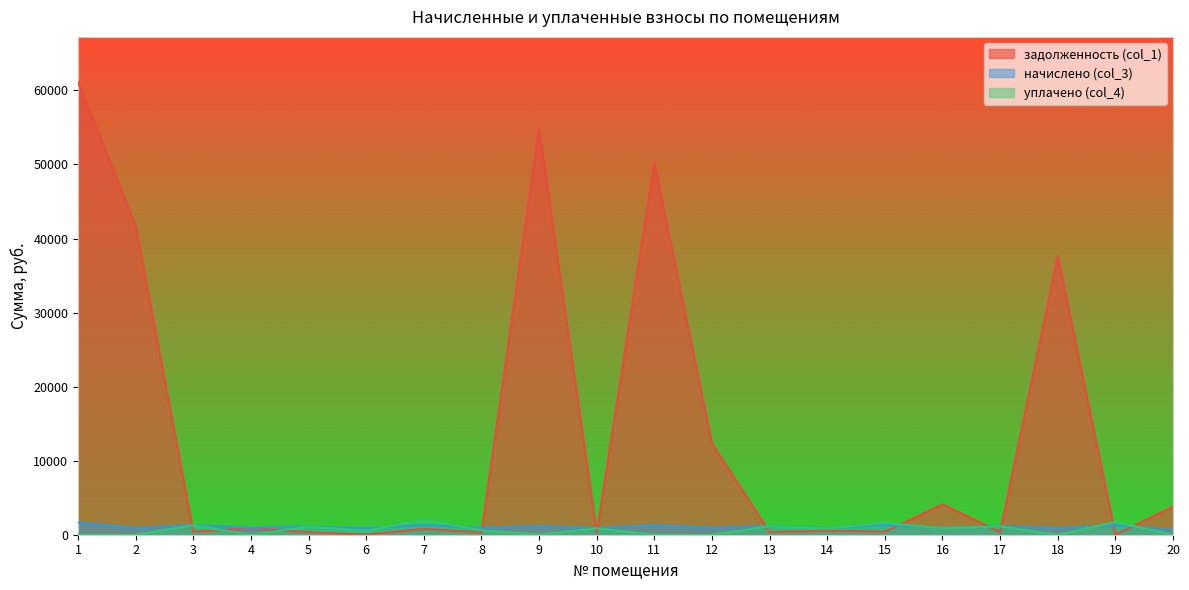

Between 5 and 7, which series saw the biggest shift?

уплачено (col_4)